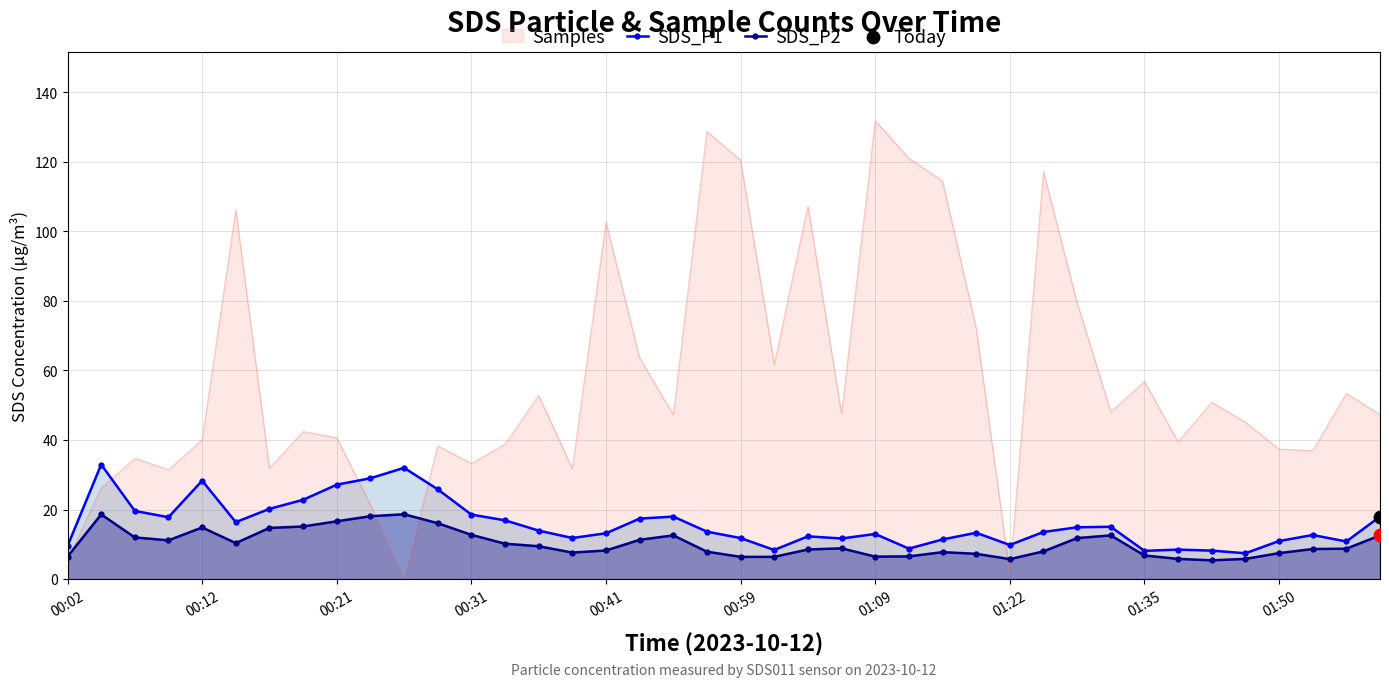

Which series has the largest Y range (max minus min)?

SDS_P1